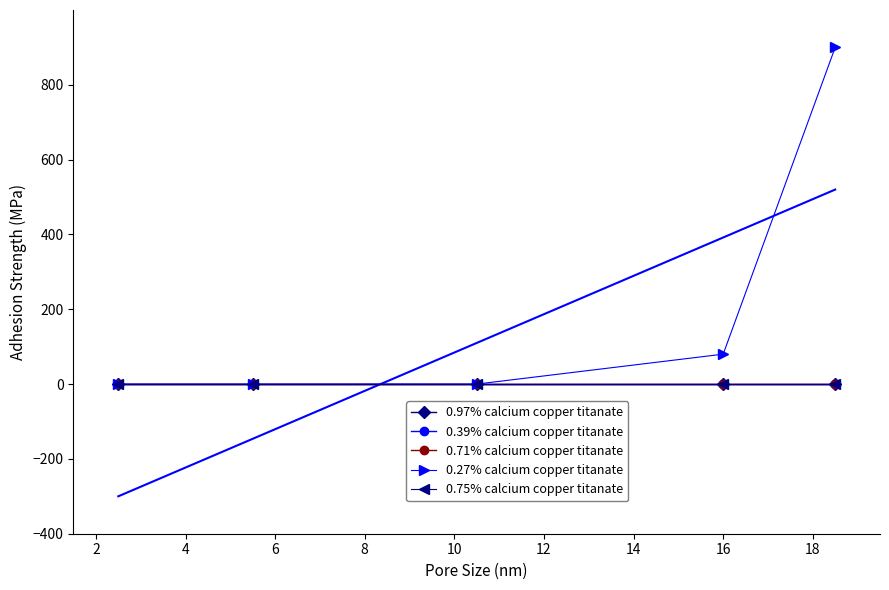

True or false: 0.75% calcium copper titanate has more than 2 interior local peaks.

False